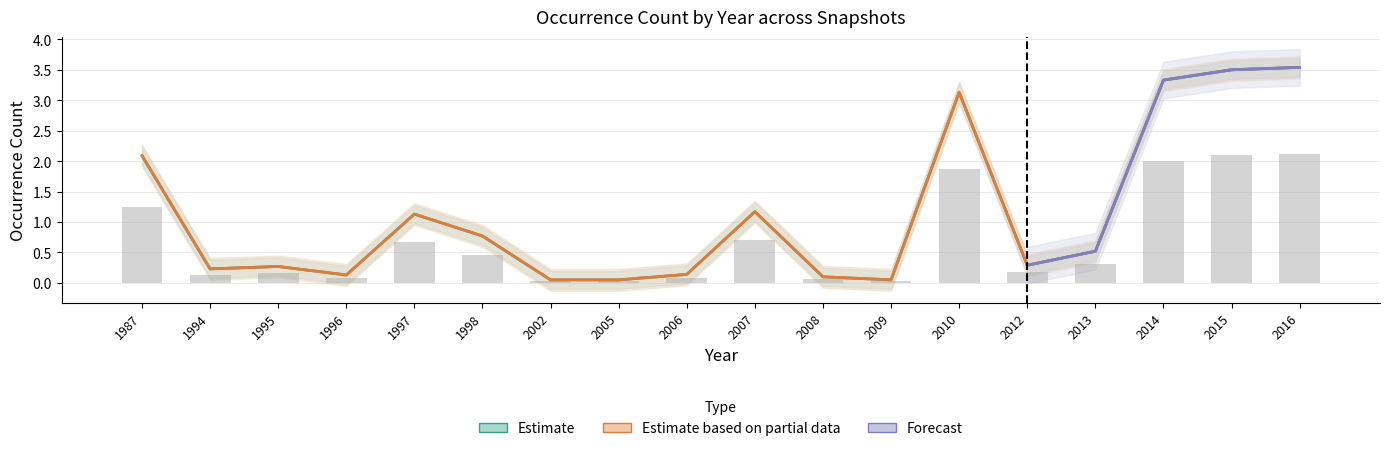

What is the value of the 2018-07-11 bar at the 13th from the left?

1.9